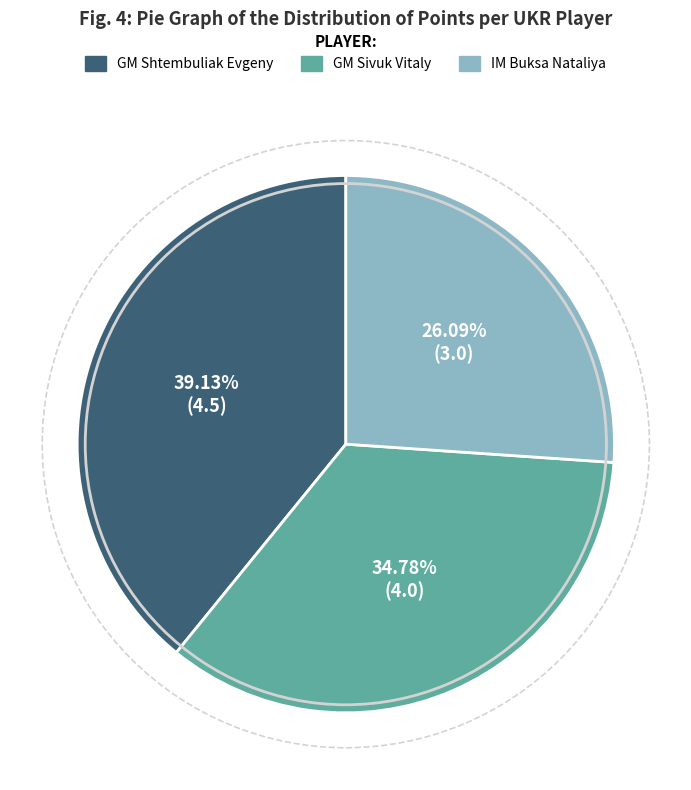

To the nearest percent, what is the difference between the largest and smallest slice percentages?

13%